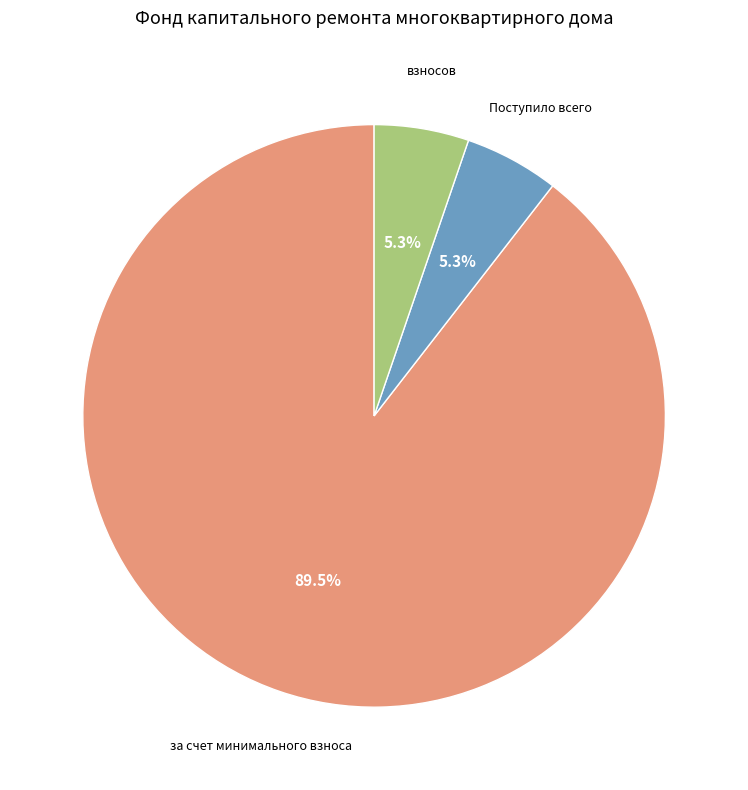

Is there a majority slice in this chart?

Yes